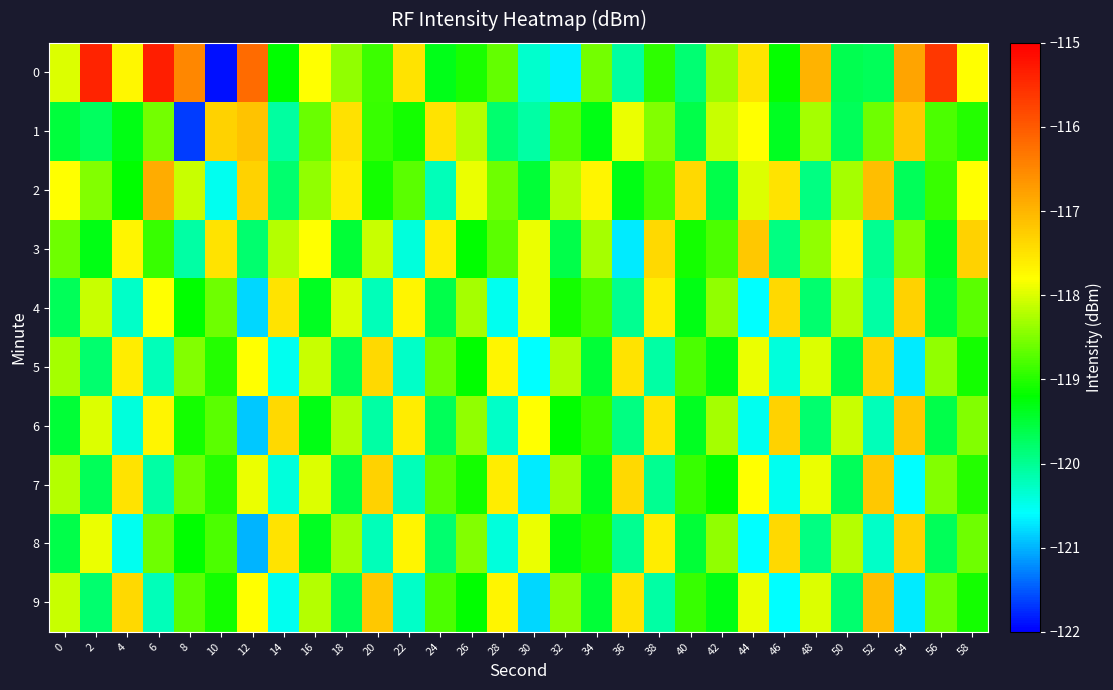

How many data points does each series have?

30